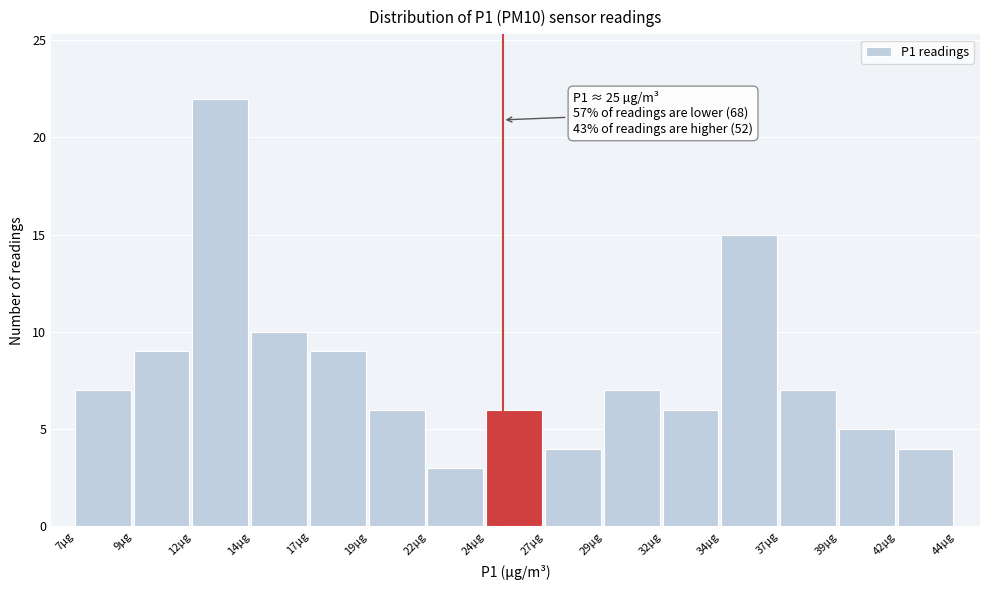

Which range on the x-axis has the tallest bar?

12.0 to 14.5